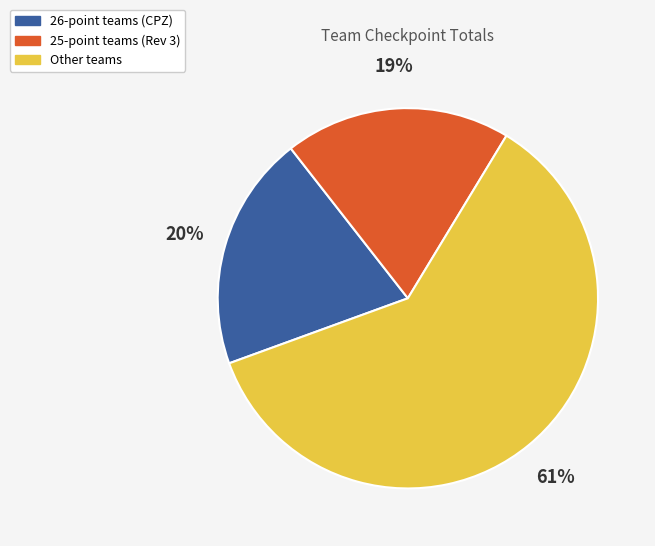

To the nearest percent, what is the difference between the largest and smallest slice percentages?

42%